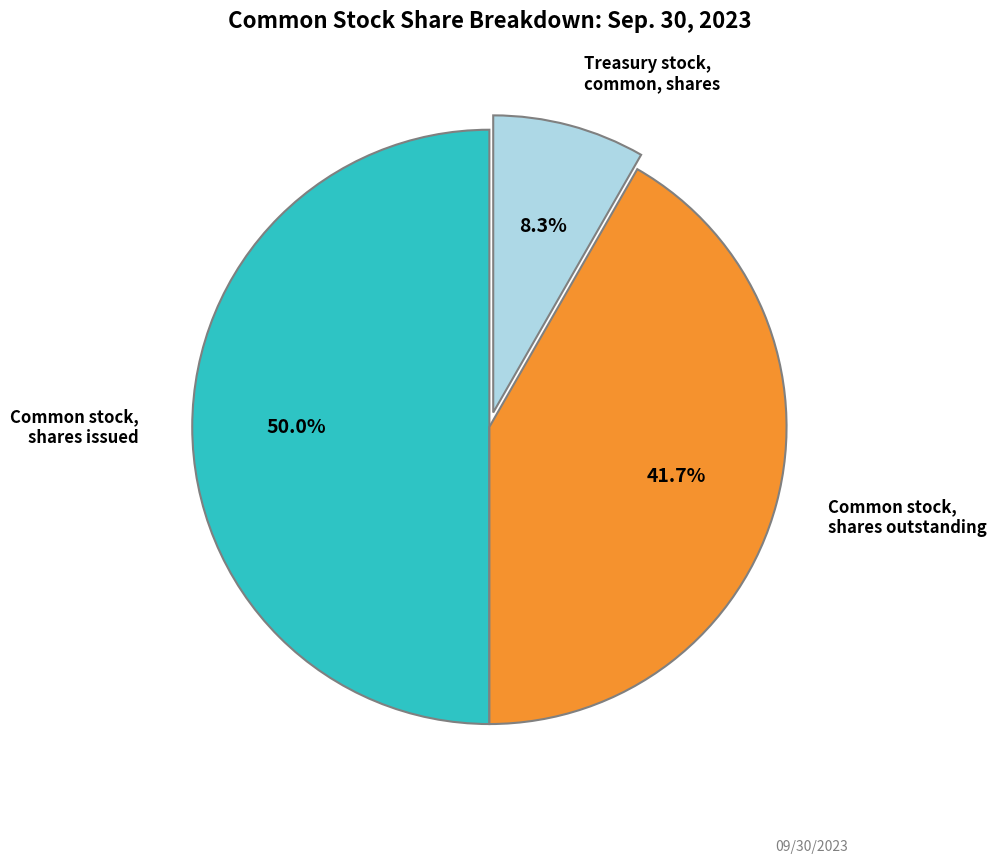

Is the sum of Common stock, shares issued and Common stock, shares outstanding greater than half?

Yes